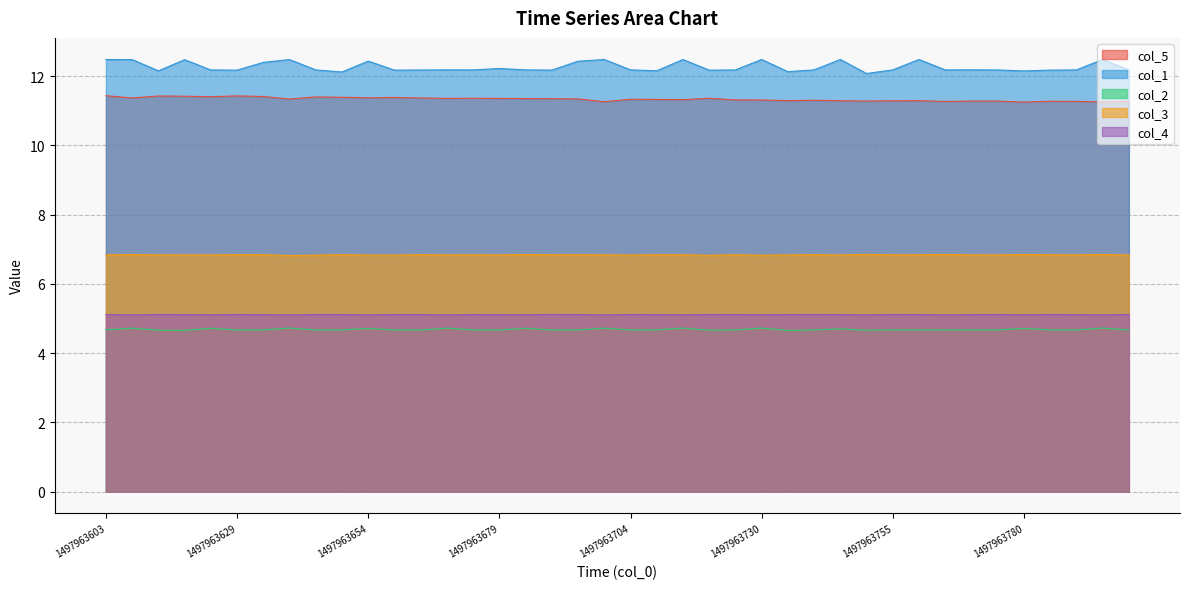

What are all the series names shown in the legend?

col_5, col_1, col_2, col_3, col_4